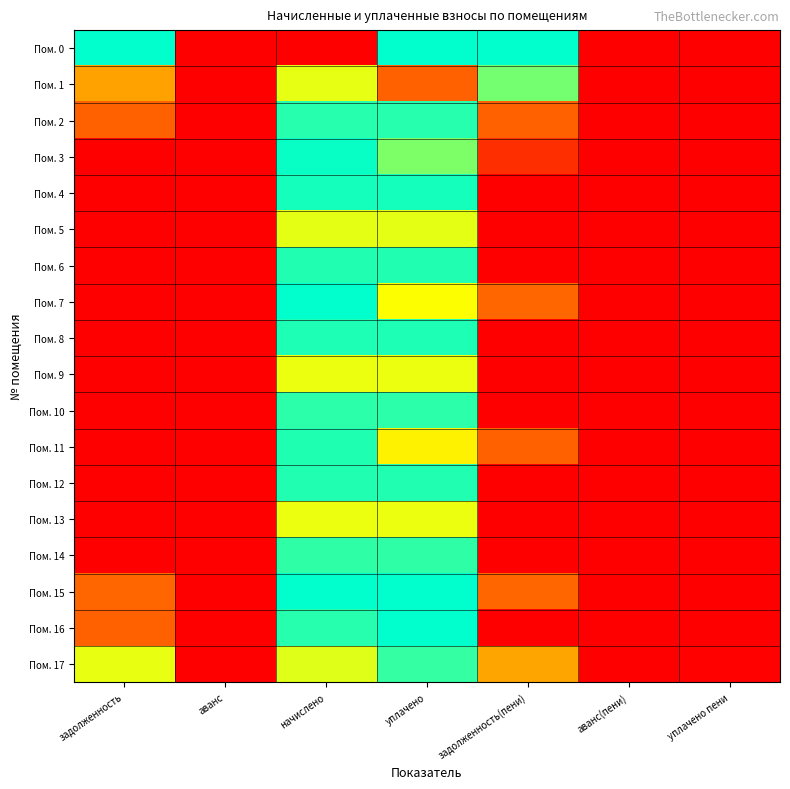

How many categories are shown in the chart?

7